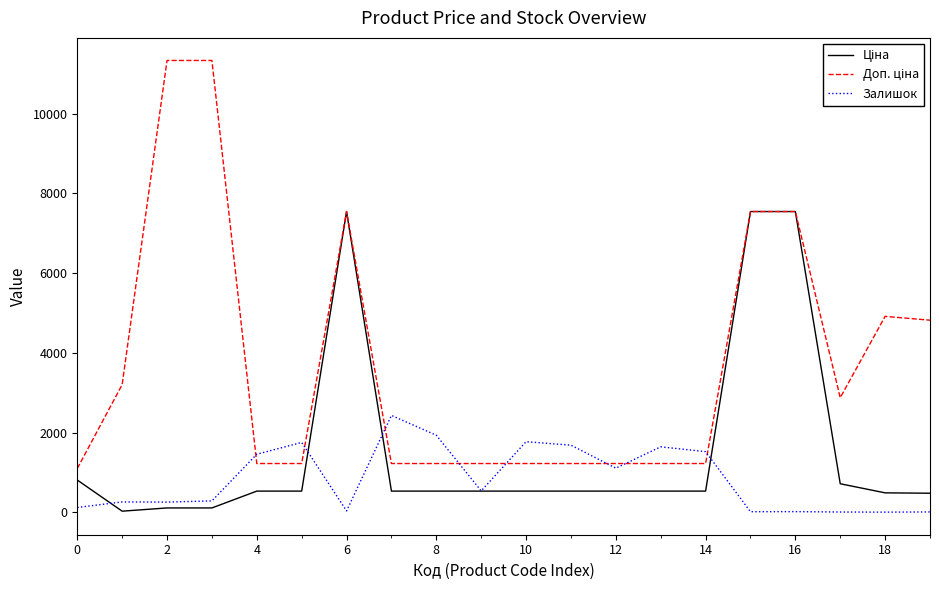

What is the maximum value shown in the chart?

11334.0